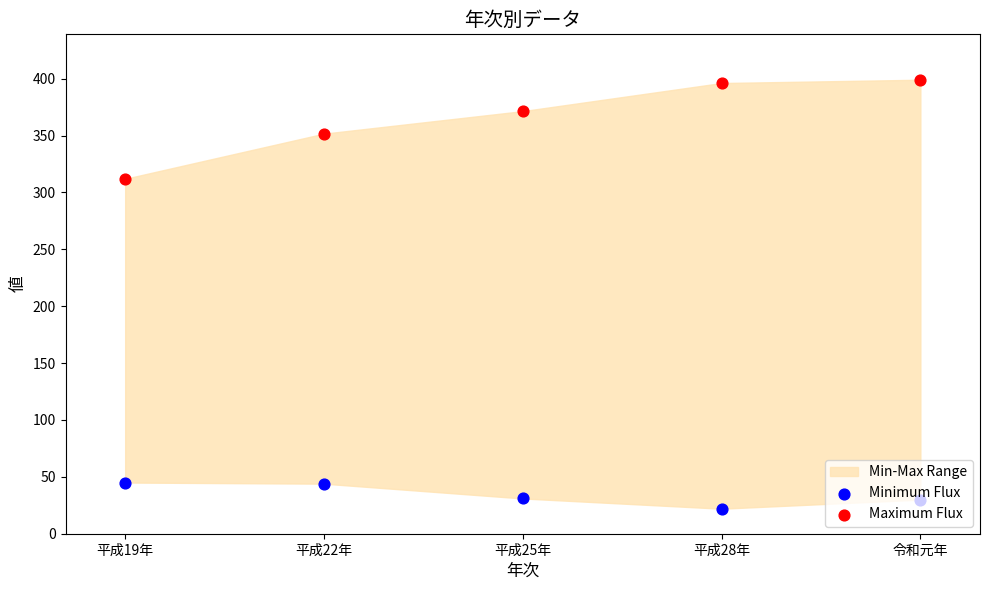

What is the total value across all series at 平成19年?

357.0